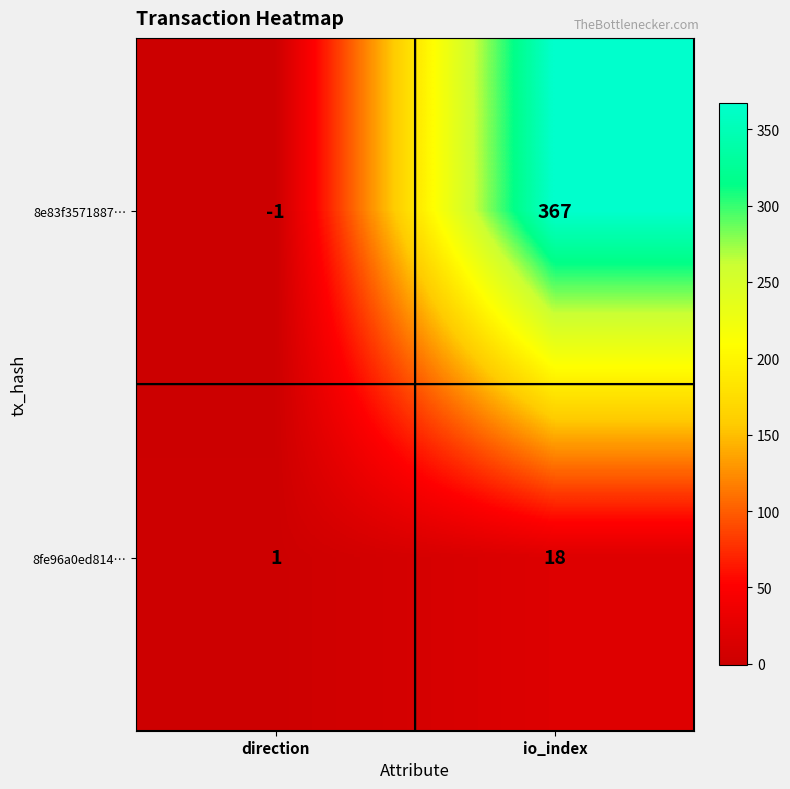

Reading right to left, transcribe all the data shown in this chart.

8e83f3571887…: 367	-1
8fe96a0ed814…: 18	1